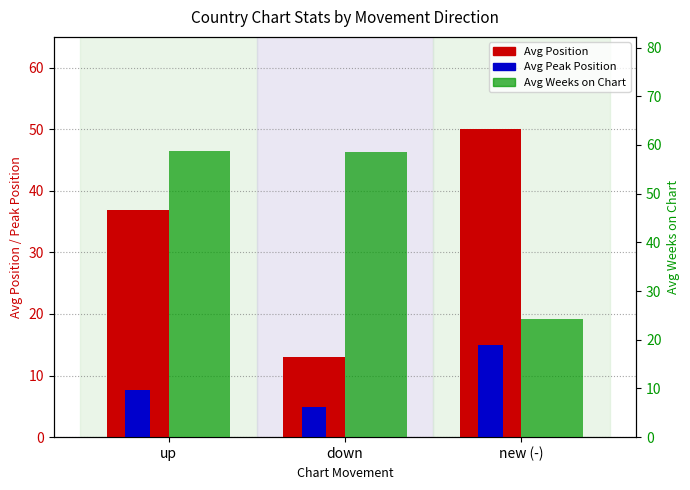

Reading left to right, what are all the values shown in this chart?

Avg Position: 36.8	13.0	50.0
Avg Peak Position: 7.6	4.9	15.0
Avg Weeks on Chart: 58.7	58.5	24.2